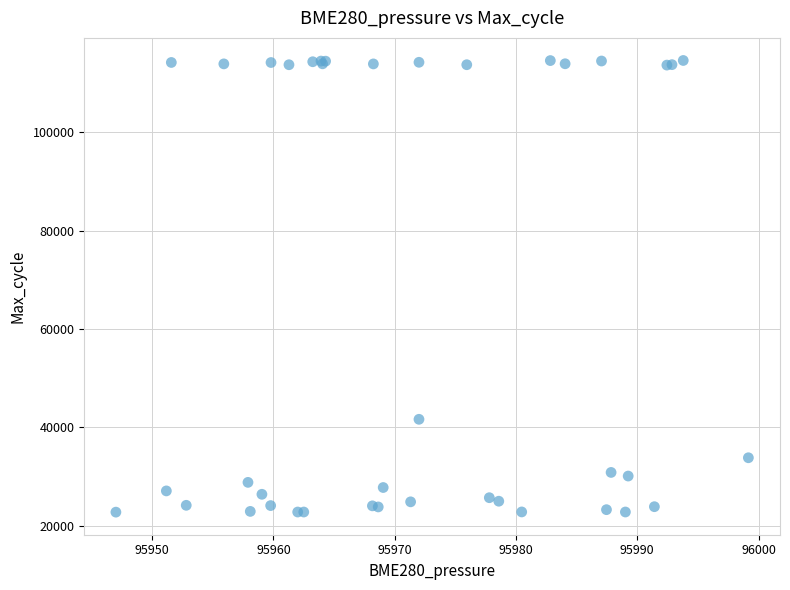

What Y value in the scatter plot is closest to 68674?

41659